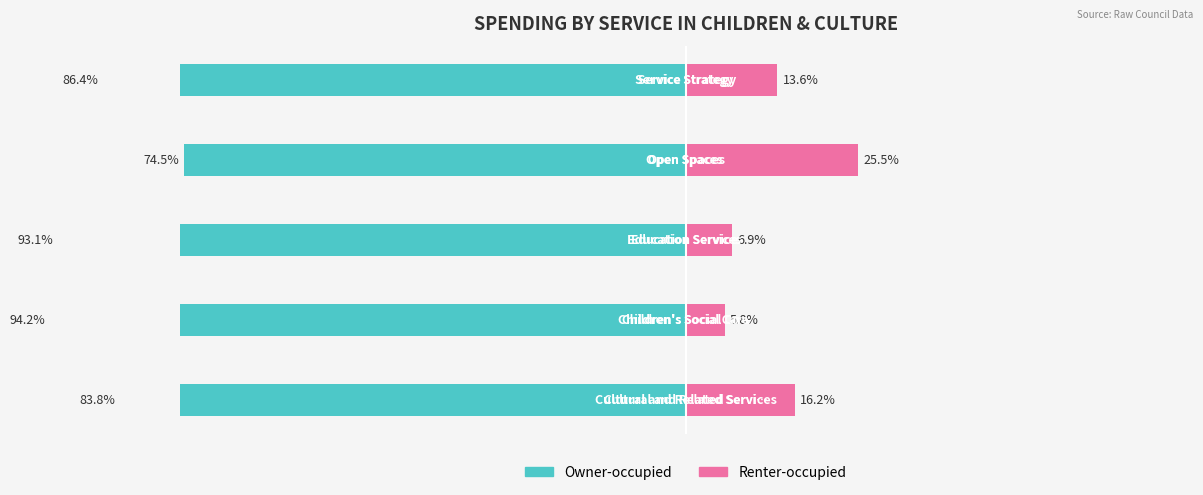

Which series has the largest range (max minus min)?

Owner-occupied